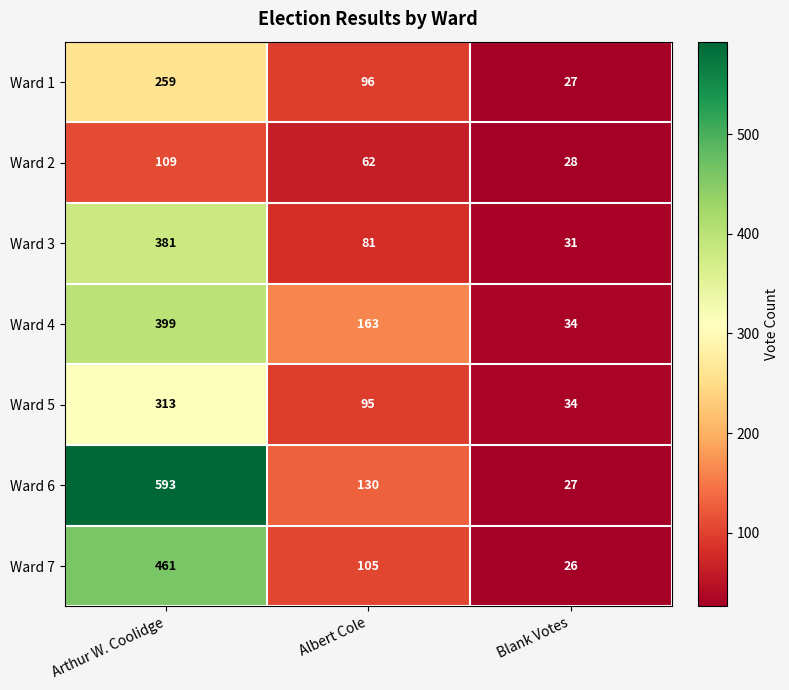

Which category has the lowest value across all series?

Blank Votes